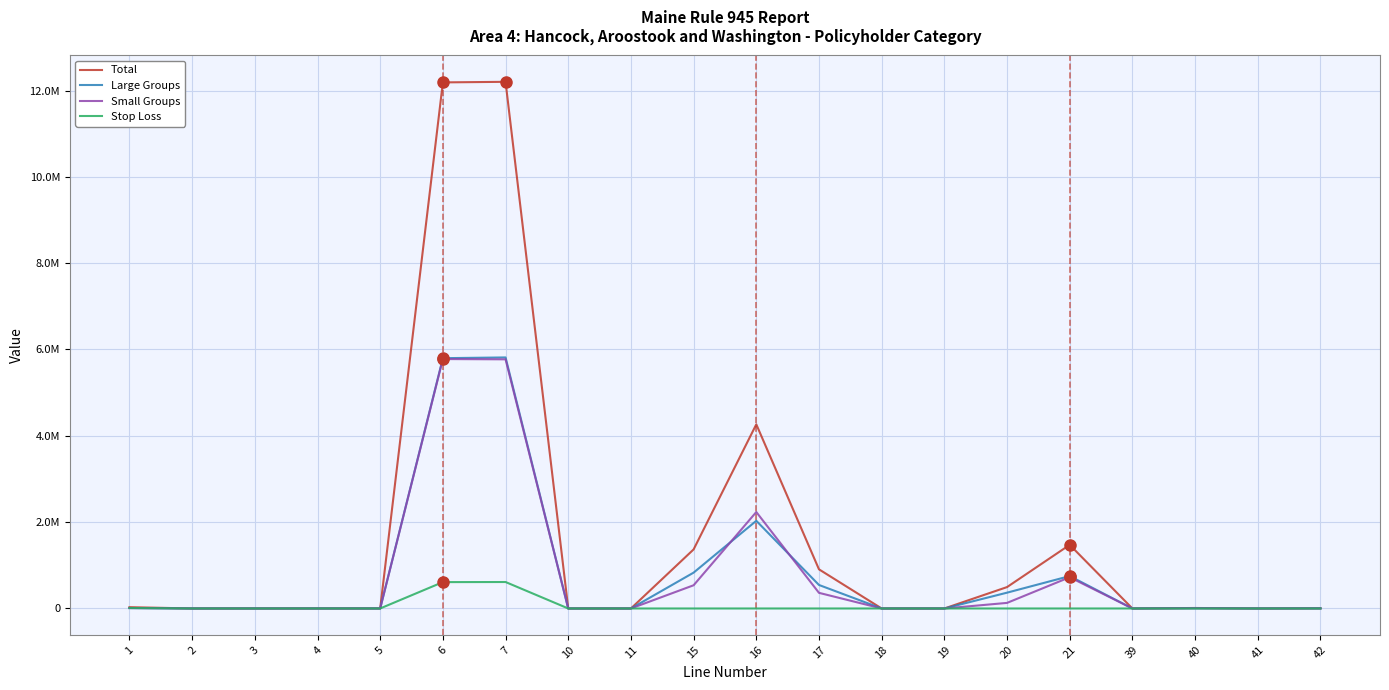

In Total, how many points are lower than both neighbors (excluding endpoints)?

3